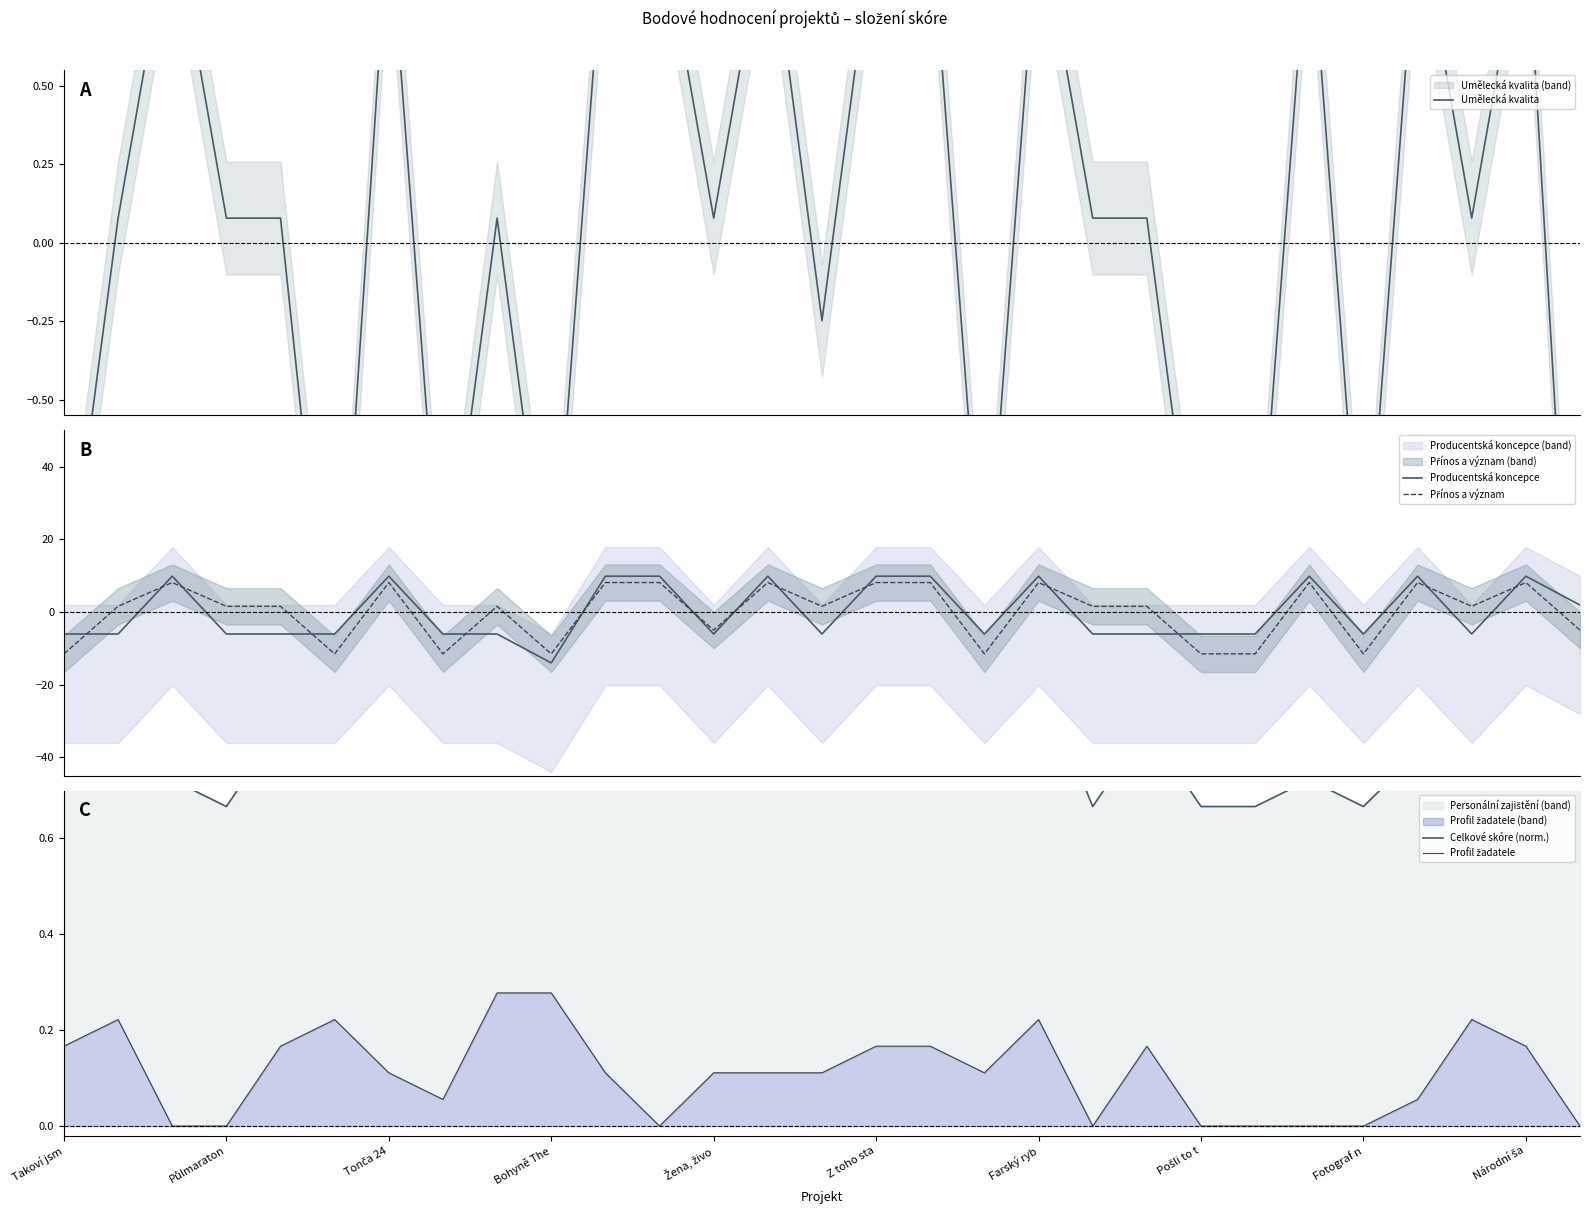

What is the highest value of the Producentská koncepce series?

9.9